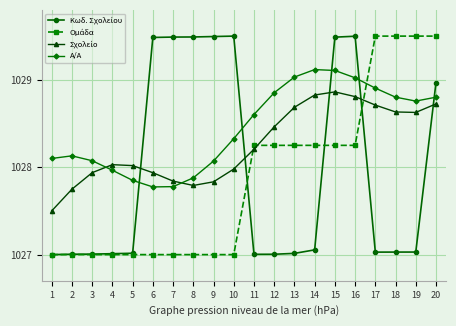

At which category is the sum across all series the highest?

20